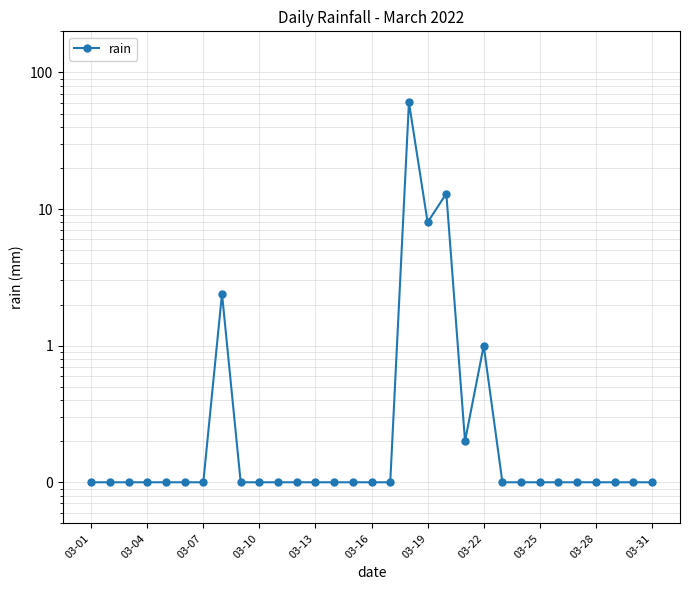

What is the value of the 19th point from the left?

8.0